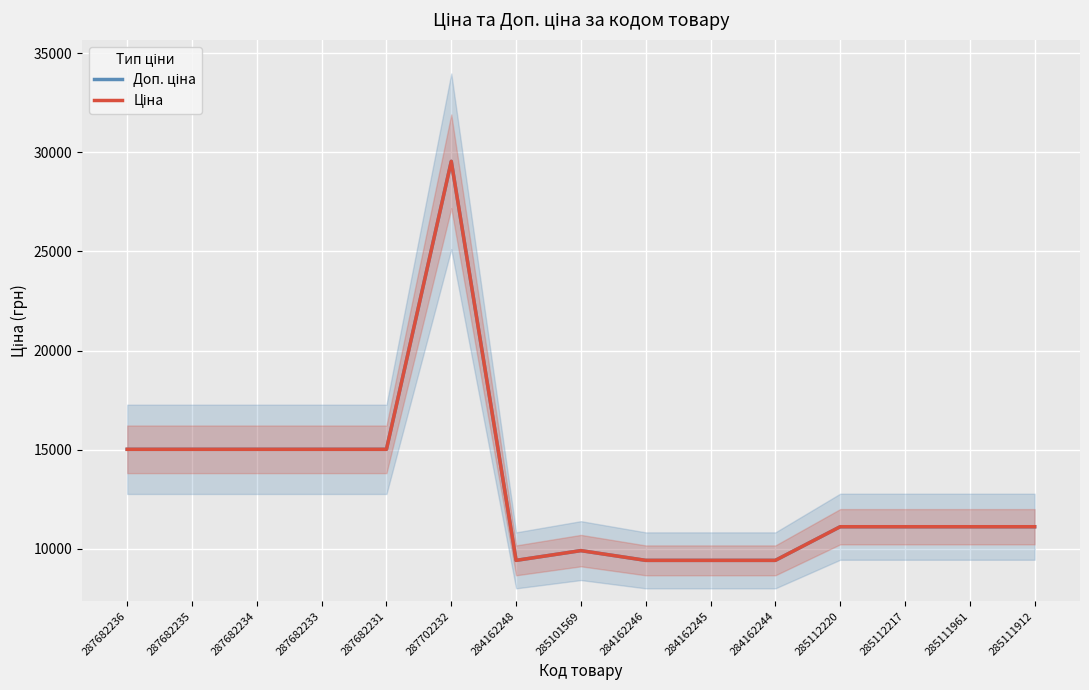

Which series has the largest total across all categories?

Доп. ціна